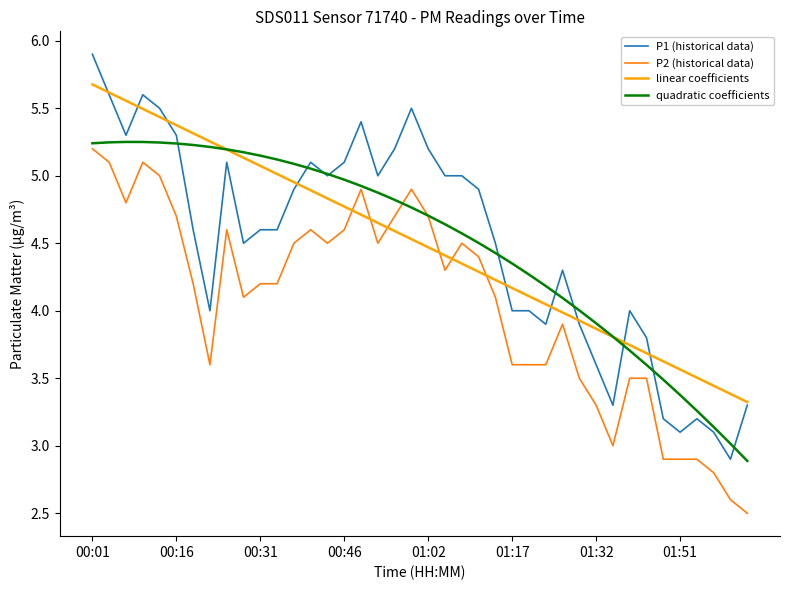

What is the lowest value of the P2 (historical data) series?

2.5